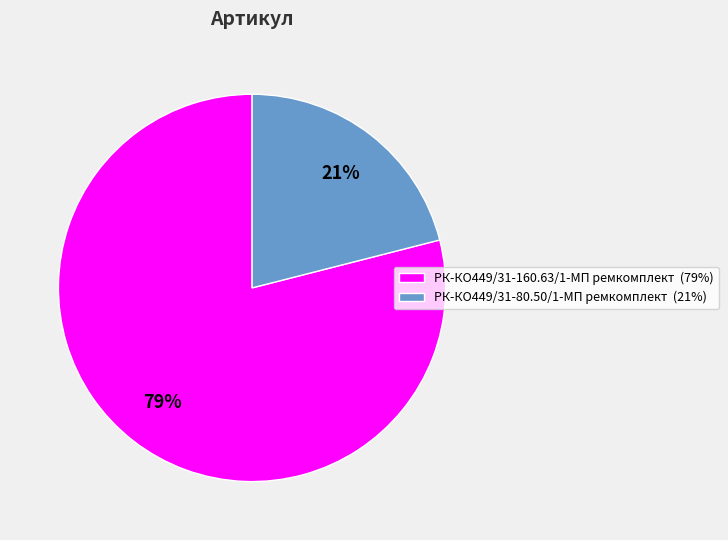

What is the ratio of the value at РК-КО449/31-160.63/1-МП ремкомплект to the value at РК-КО449/31-80.50/1-МП ремкомплект?

3.8